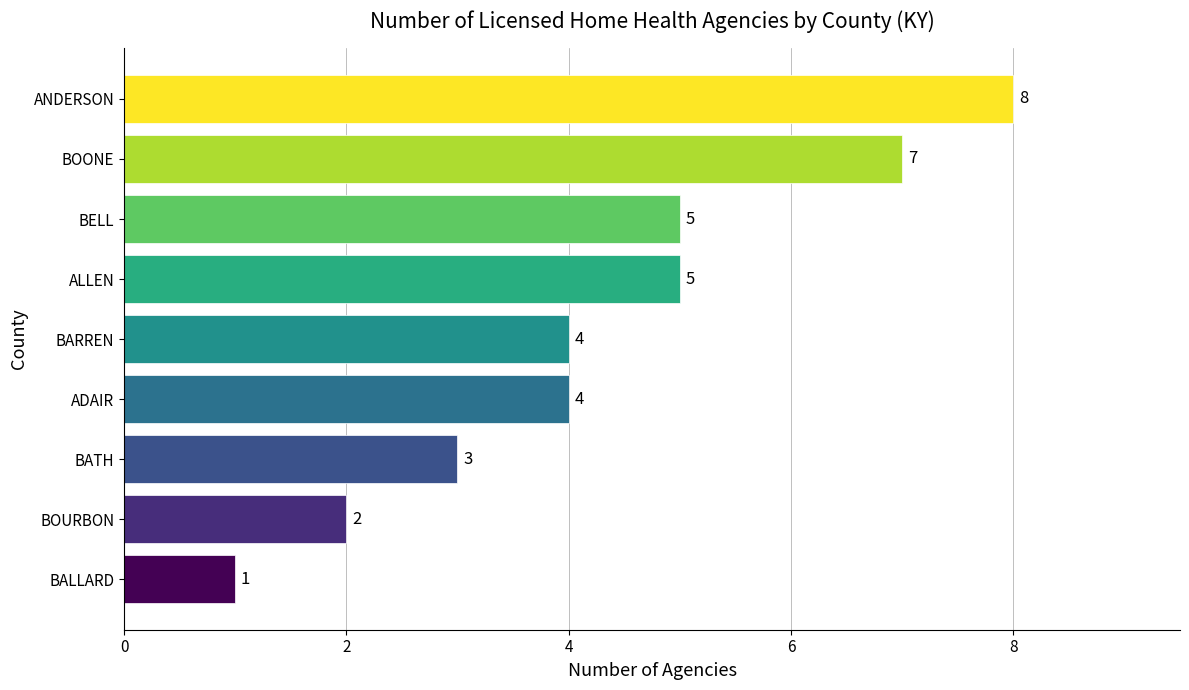

What is the ratio of the value at BOURBON to the value at ADAIR?

0.5